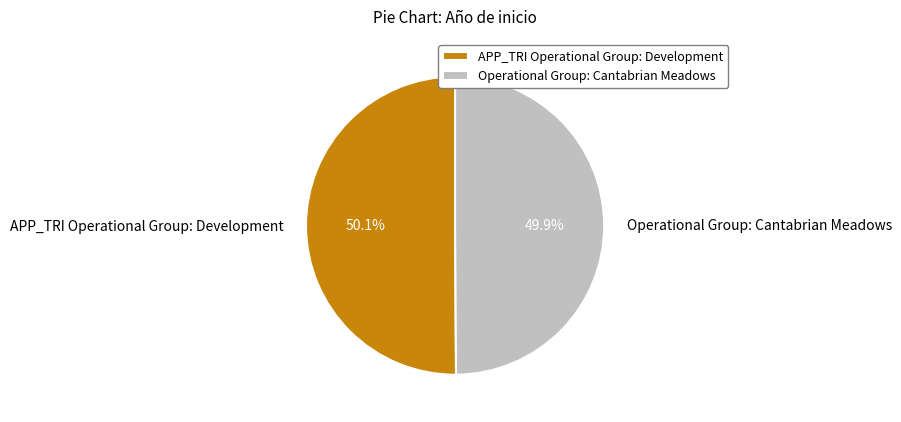

How much of the chart is everything except APP_TRI Operational Group: Development?

49.9%